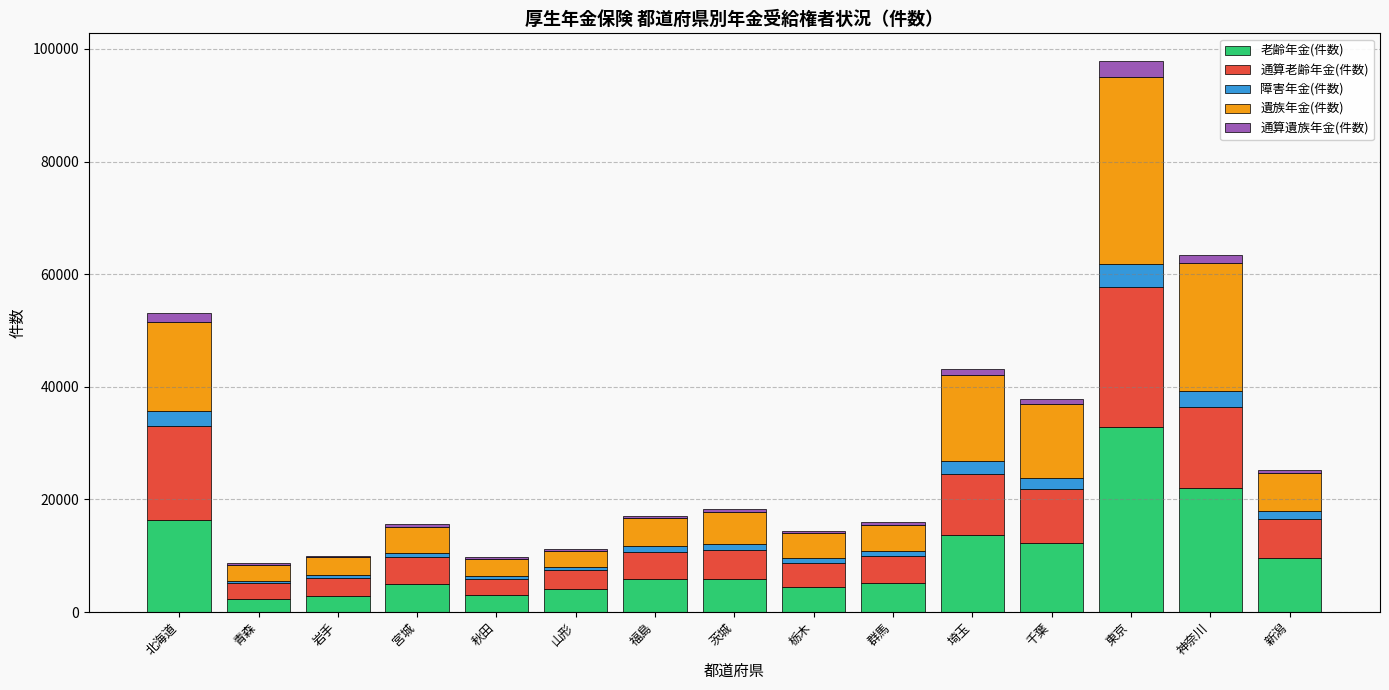

What is the highest value of the 老齢年金(件数) series?

32868